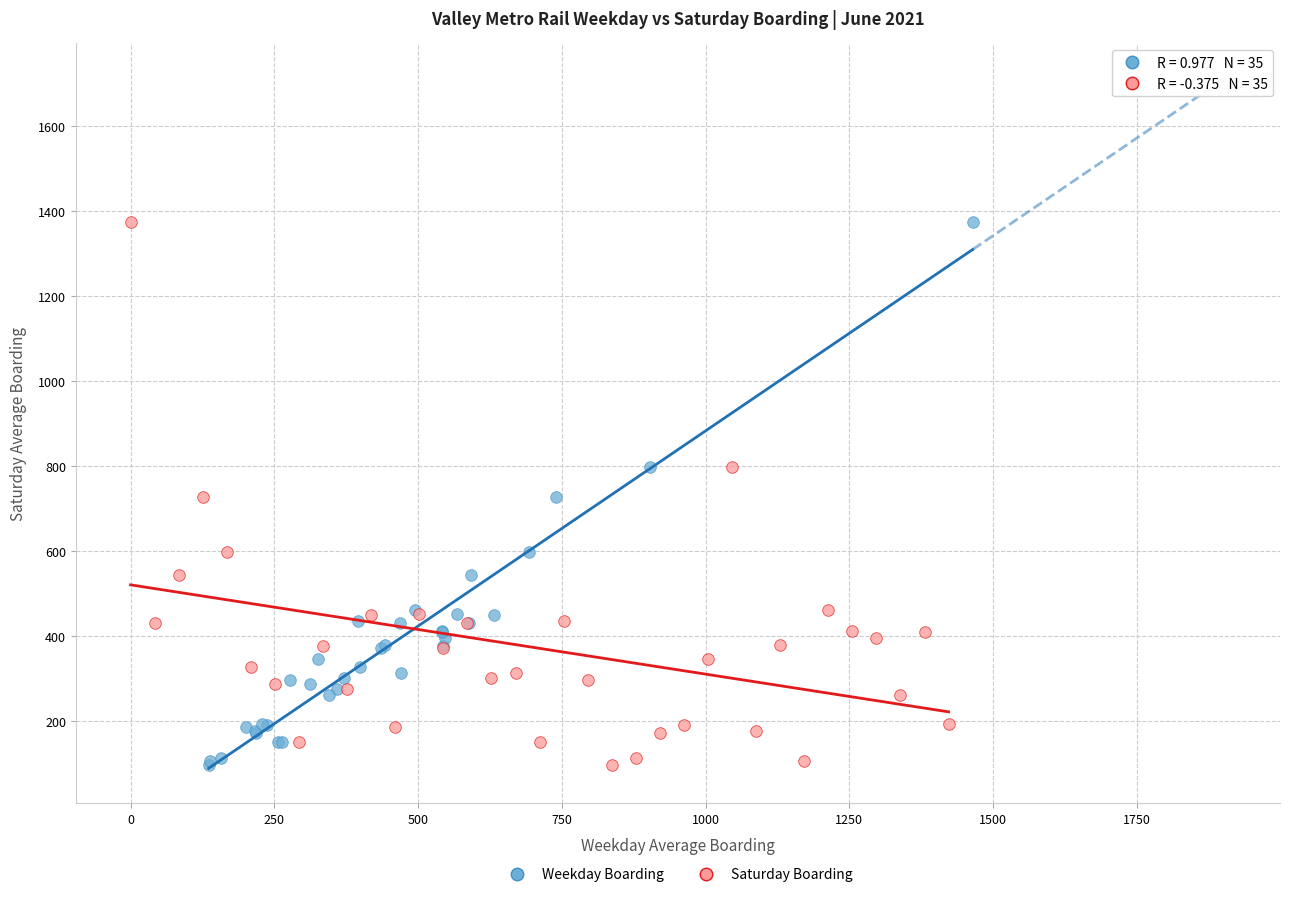

What are all the series names shown in the legend?

Weekday Boarding, Saturday Boarding